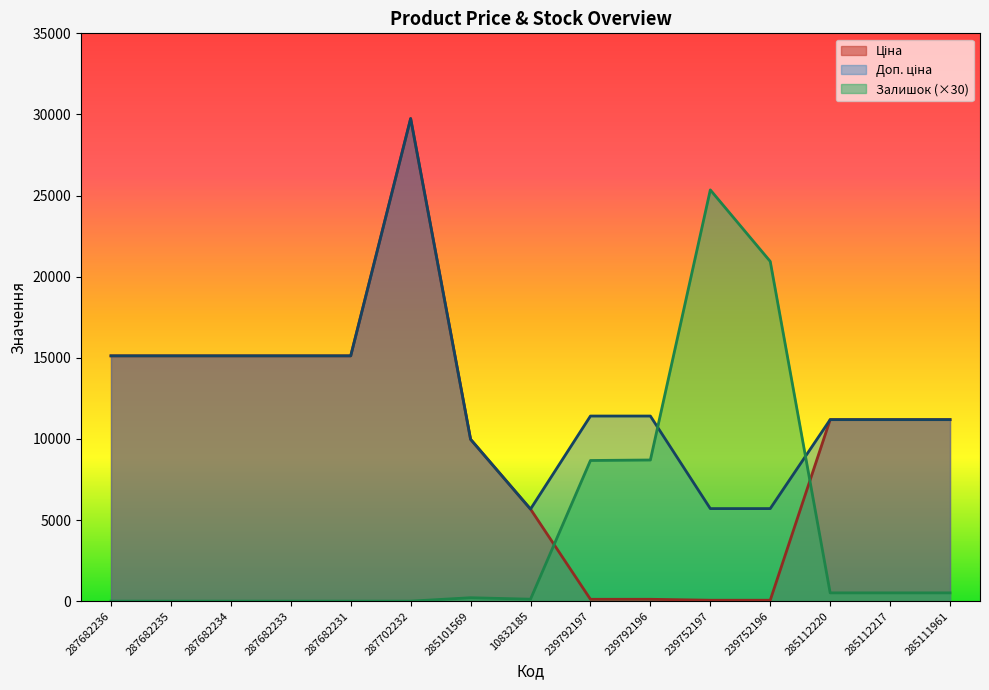

Is the value of Доп. ціна at 287682233 greater than the value of Ціна at 287702232?

No